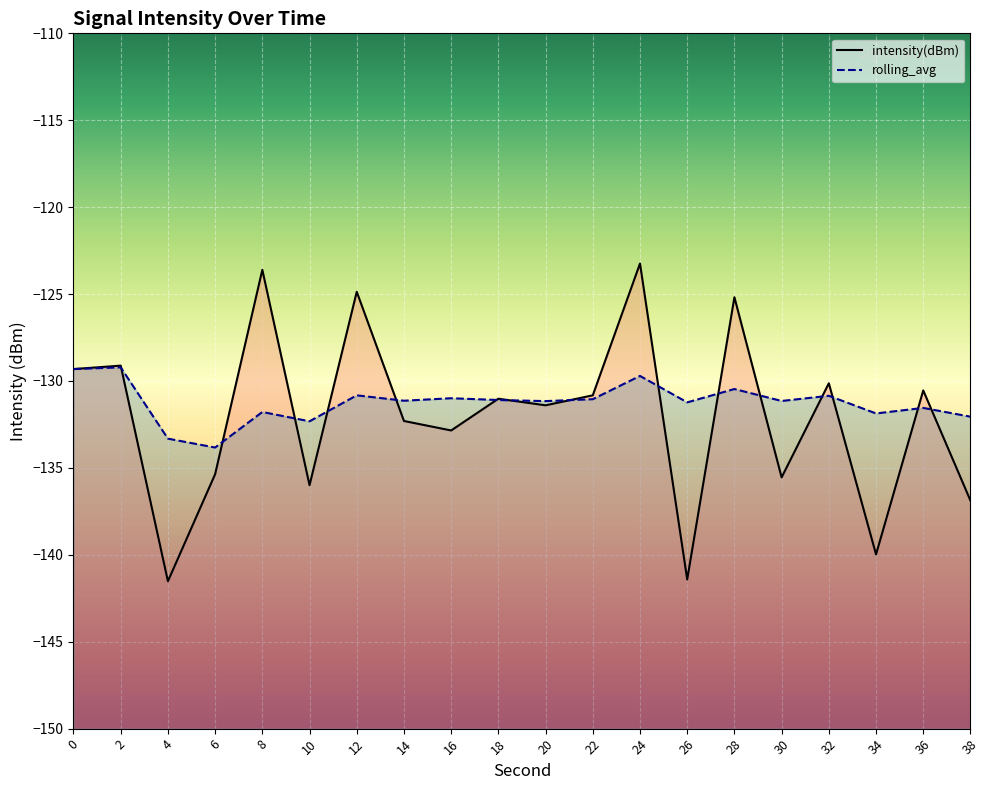

What value does the rolling_avg series have at 38?

-132.1